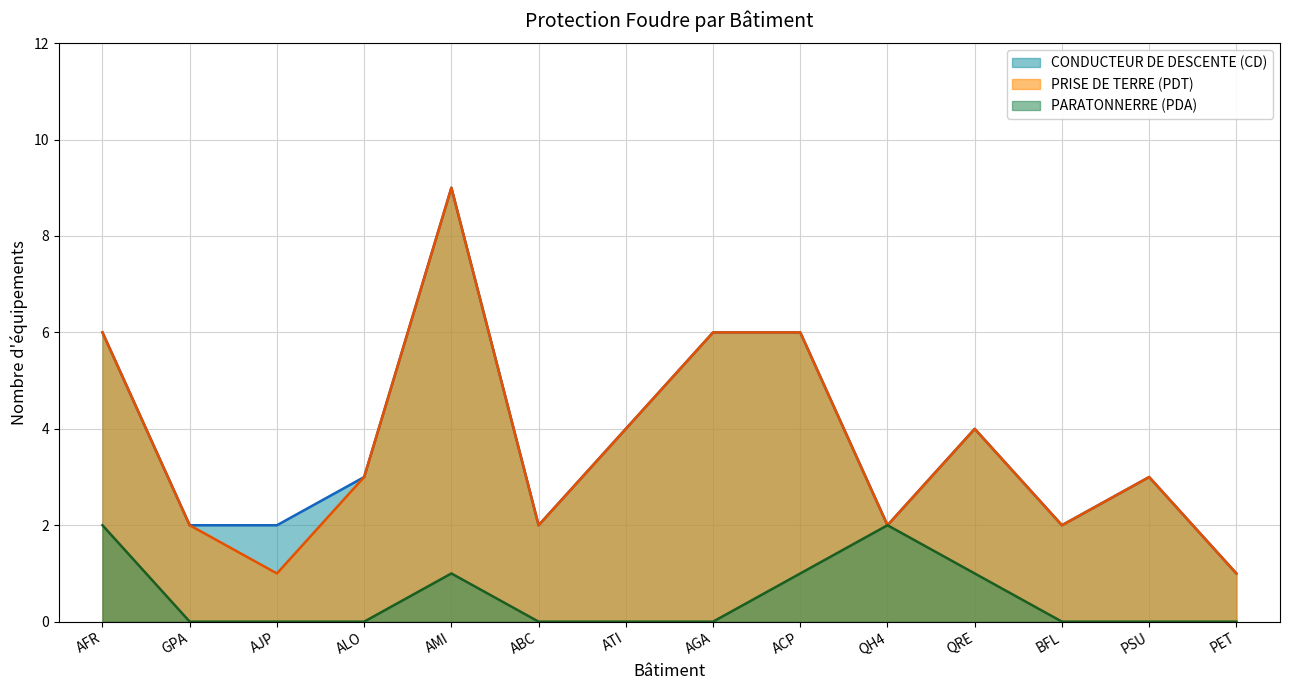

Reading left to right, transcribe all the data shown in this chart.

CONDUCTEUR DE DESCENTE (CD): 6	2	2	3	9	2	4	6	6	2	4	2	3	1
PRISE DE TERRE (PDT): 6	2	1	3	9	2	4	6	6	2	4	2	3	1
PARATONNERRE (PDA): 2	0	0	0	1	0	0	0	1	2	1	0	0	0